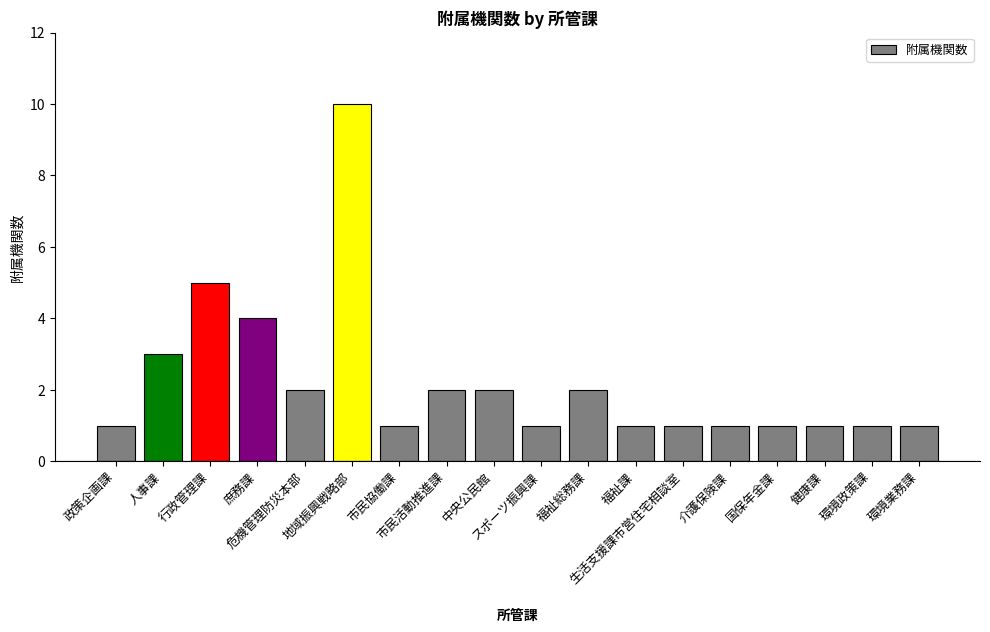

What is the greatest value displayed?

10